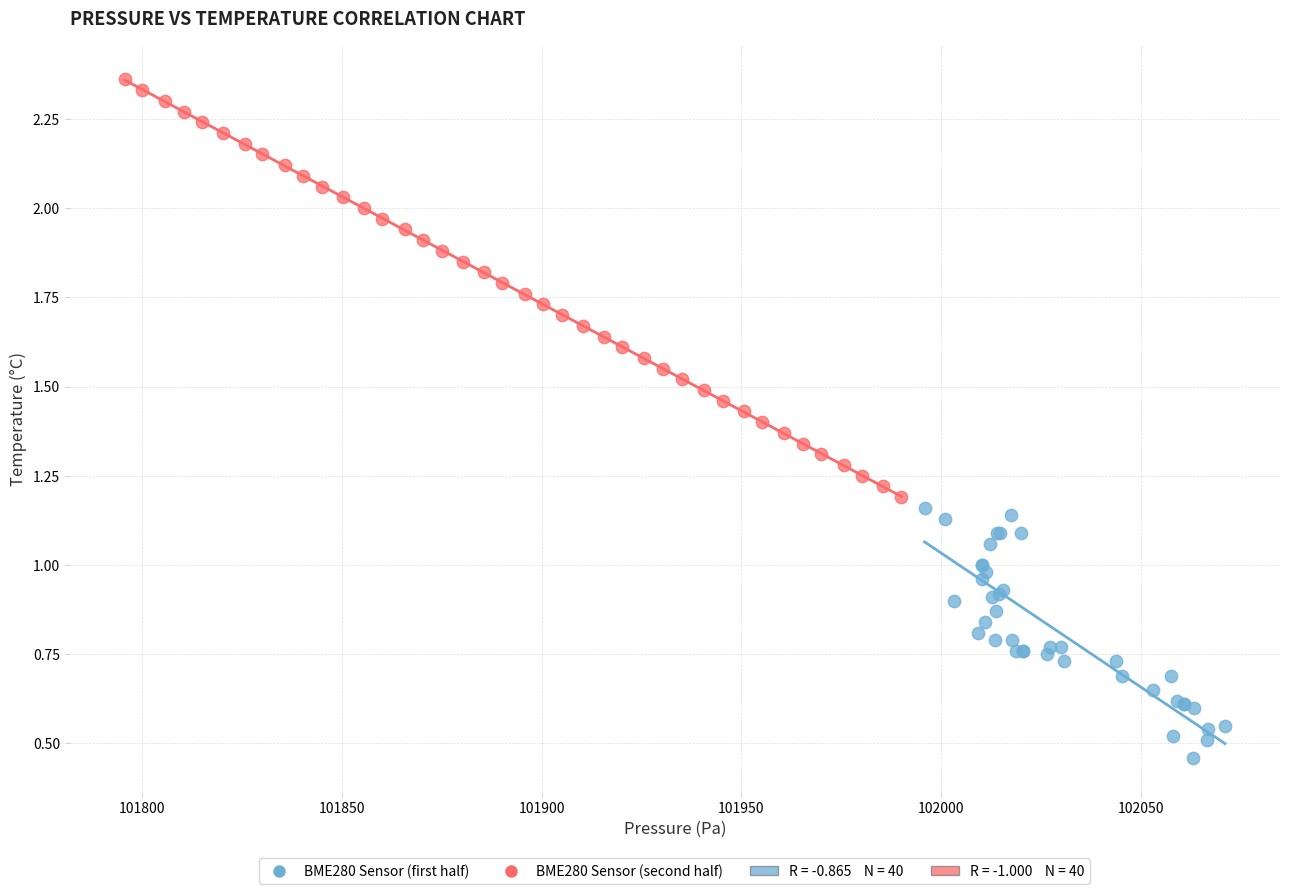

Which series contains the highest Y value?

BME280 Sensor (second half)